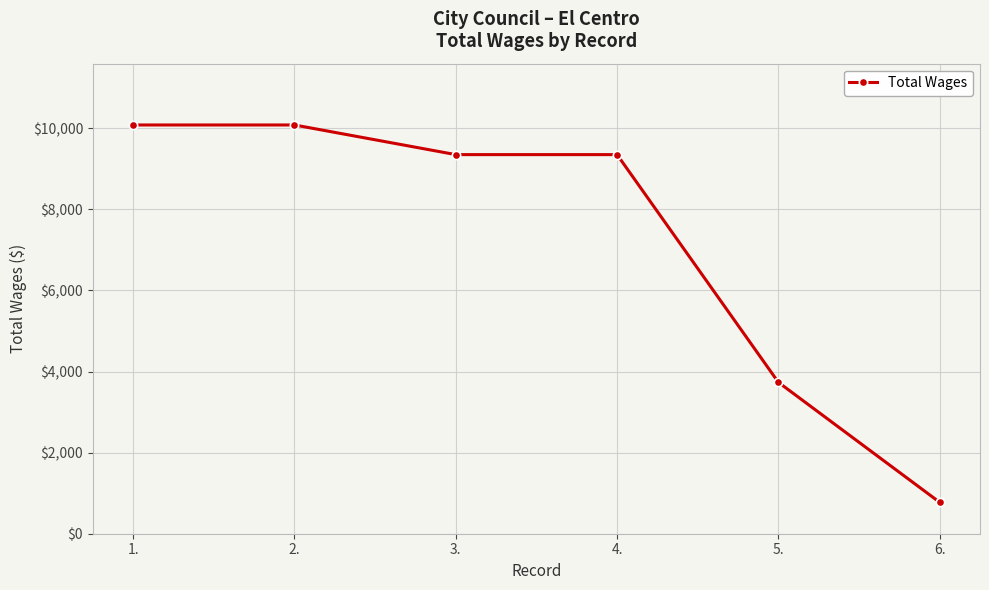

Is it true that the value at 5. is 3734?

True